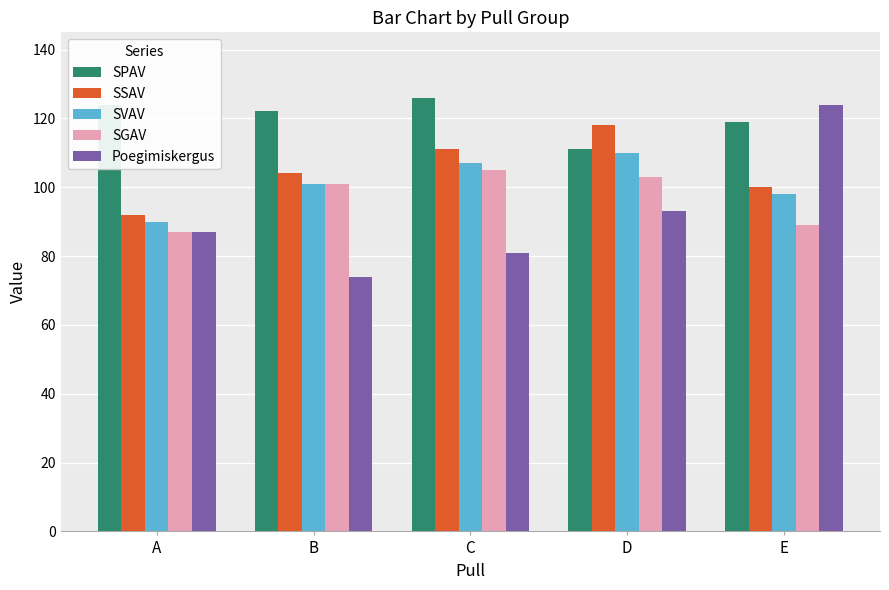

How many bars are there in each group?

5